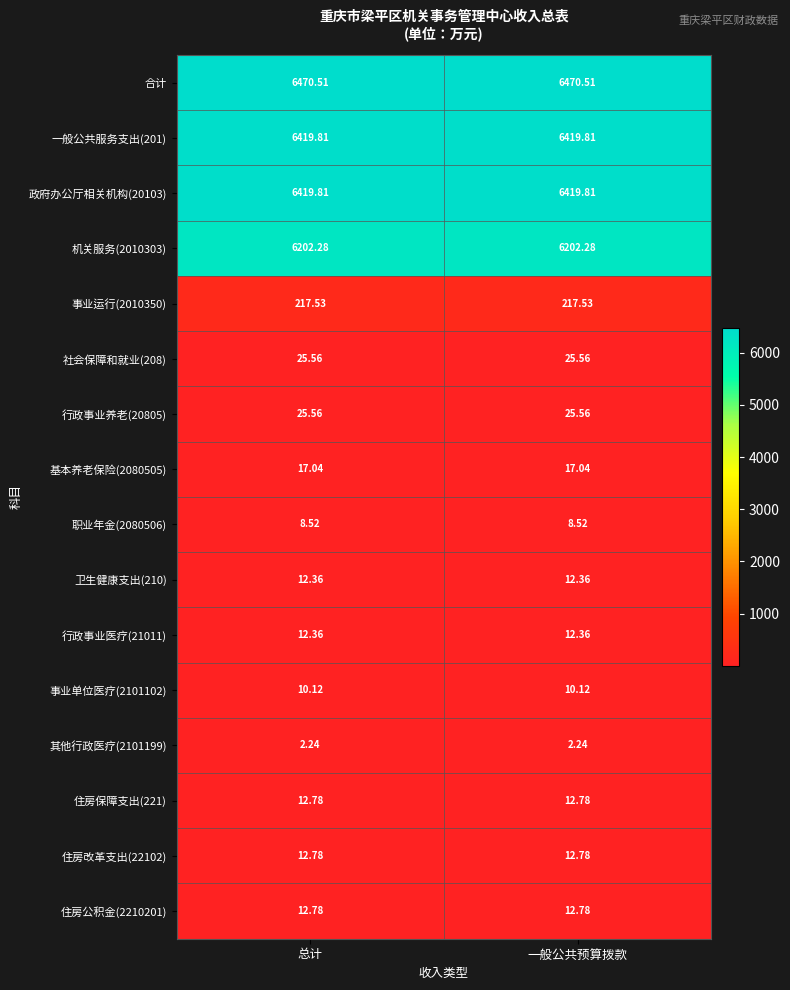

How many data points does each series have?

2